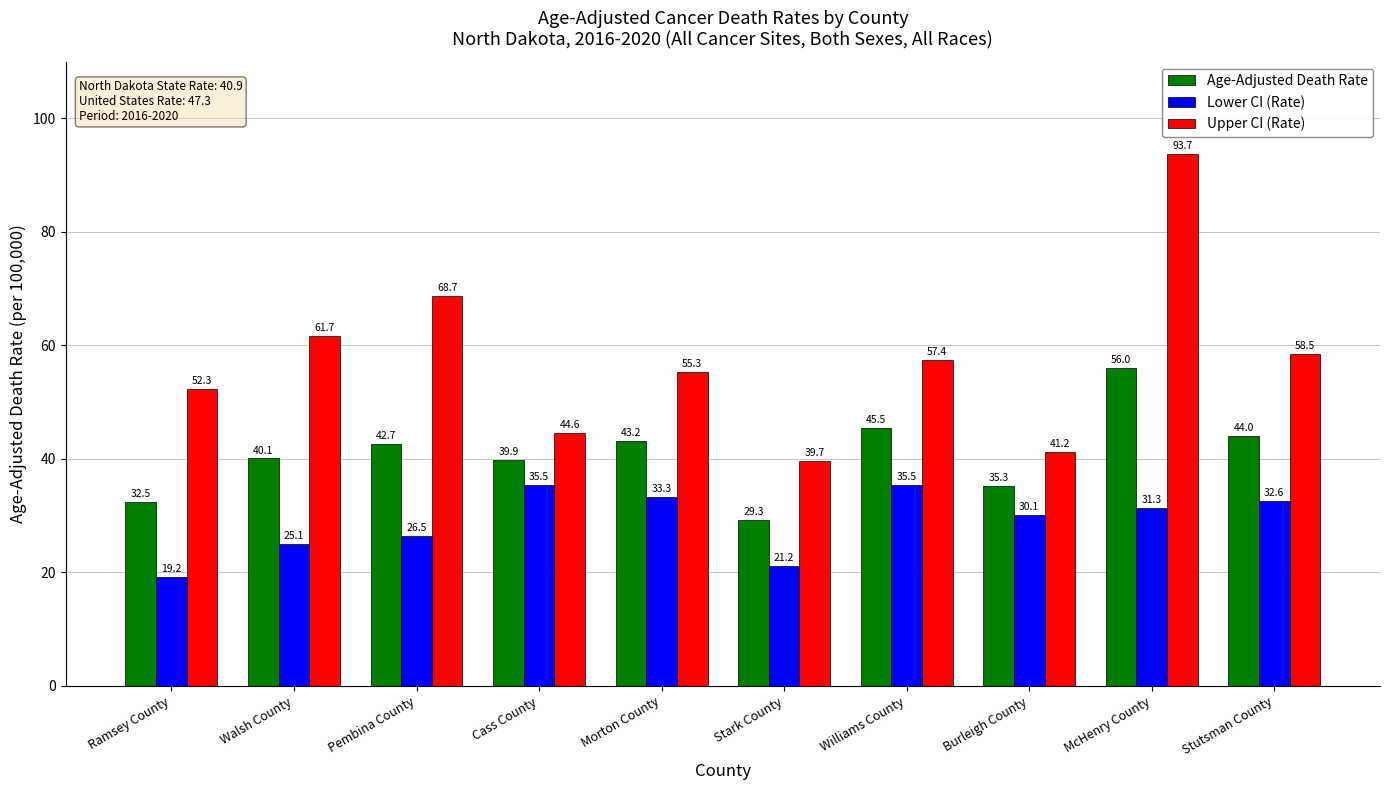

At which category is the sum across all series the highest?

McHenry County